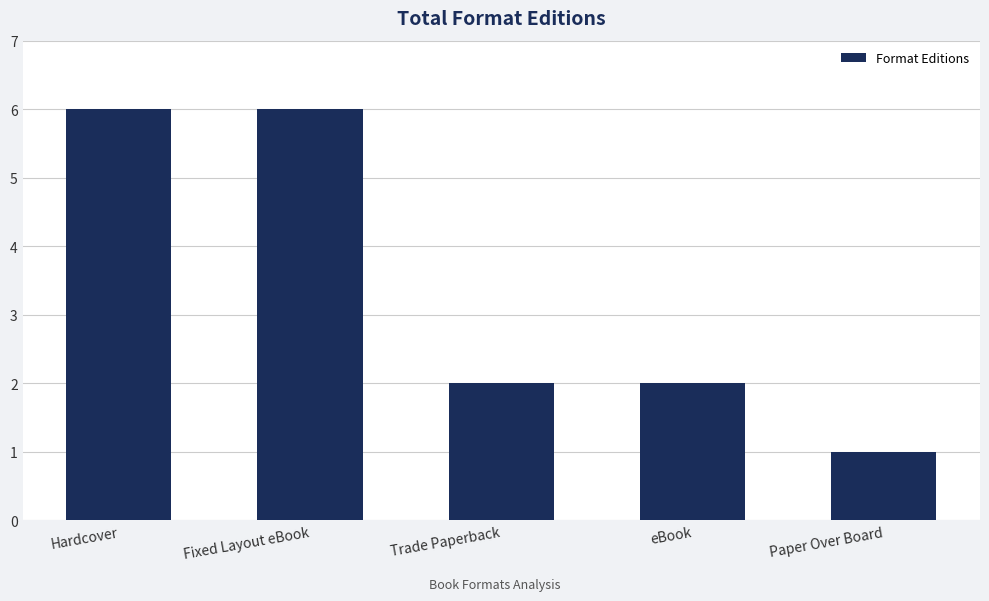

What is the label of the 3rd bar from the right?

Trade Paperback